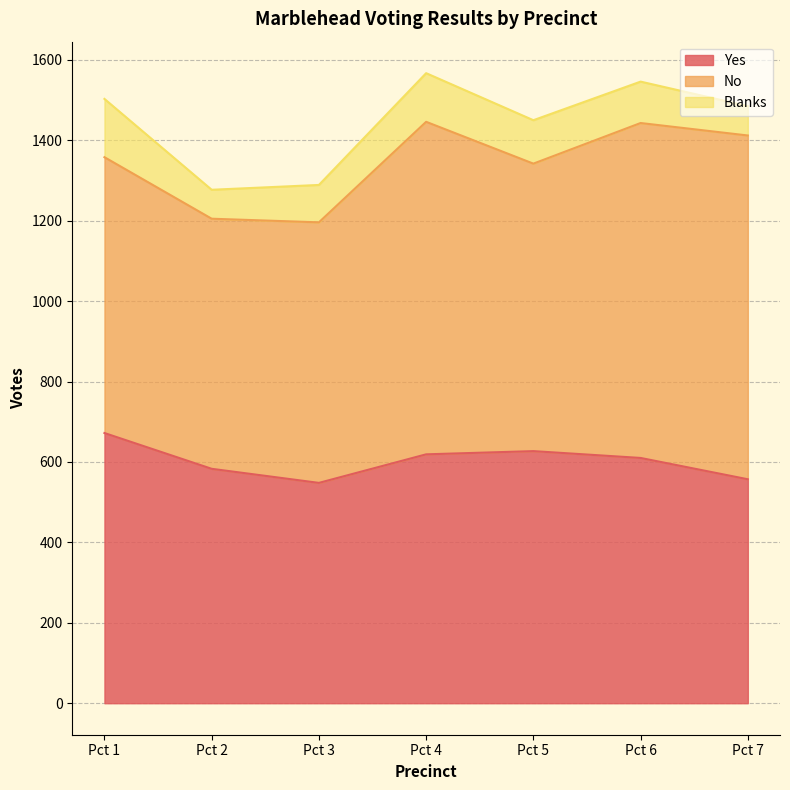

How many values in the No series are below 715?

3